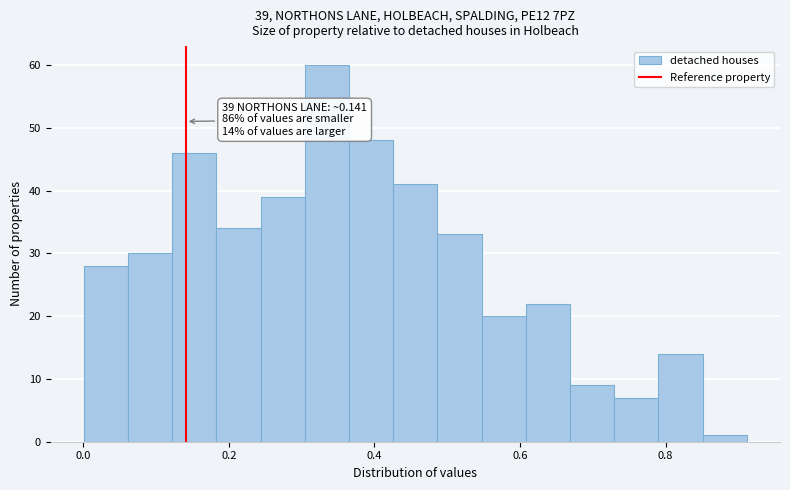

Around what value on the x-axis is the tallest bar? Give the approximate position of its centre, as read against the axis.

0.34